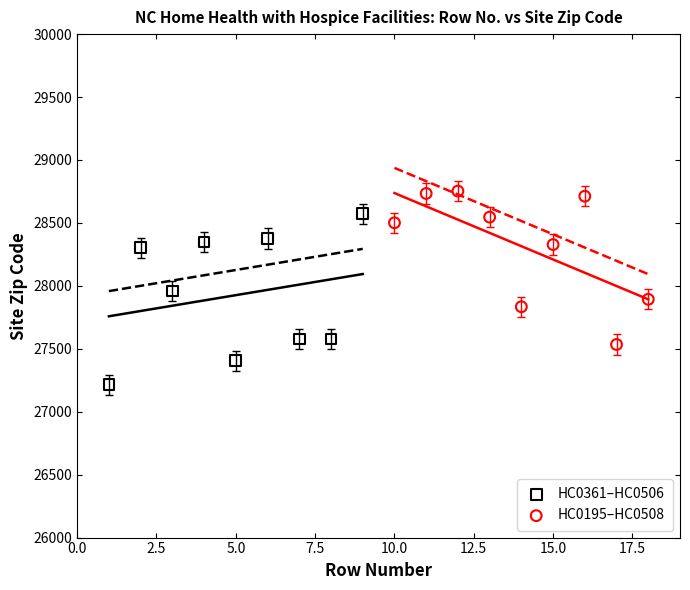

Which series reaches the maximum Y coordinate?

HC0195–HC0508